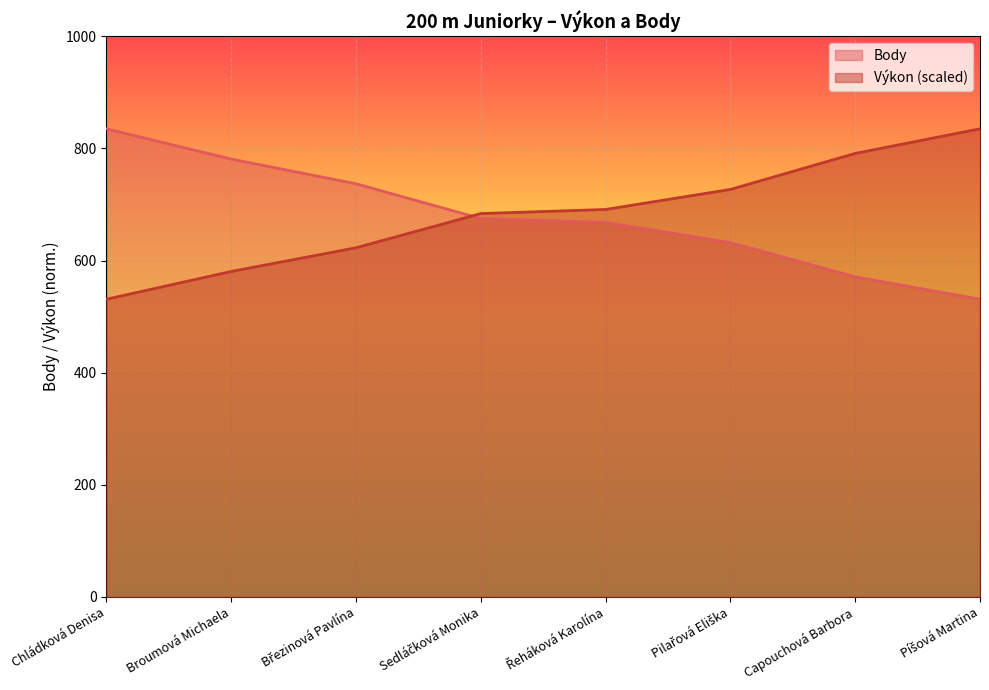

Reading left to right, transcribe all the data shown in this chart.

Výkon: Chládková Denisa=531.0	Broumová Michaela=580.6	Březinová Pavlína=622.9	Sedláčková Monika=683.8	Řeháková Karolína=691.1	Pilařová Eliška=726.9	Capouchová Barbora=791.1	Píšová Martina=835.0
Body: Chládková Denisa=835.0	Broumová Michaela=781.0	Březinová Pavlína=737.0	Sedláčková Monika=675.0	Řeháková Karolína=668.0	Pilařová Eliška=632.0	Capouchová Barbora=571.0	Píšová Martina=531.0